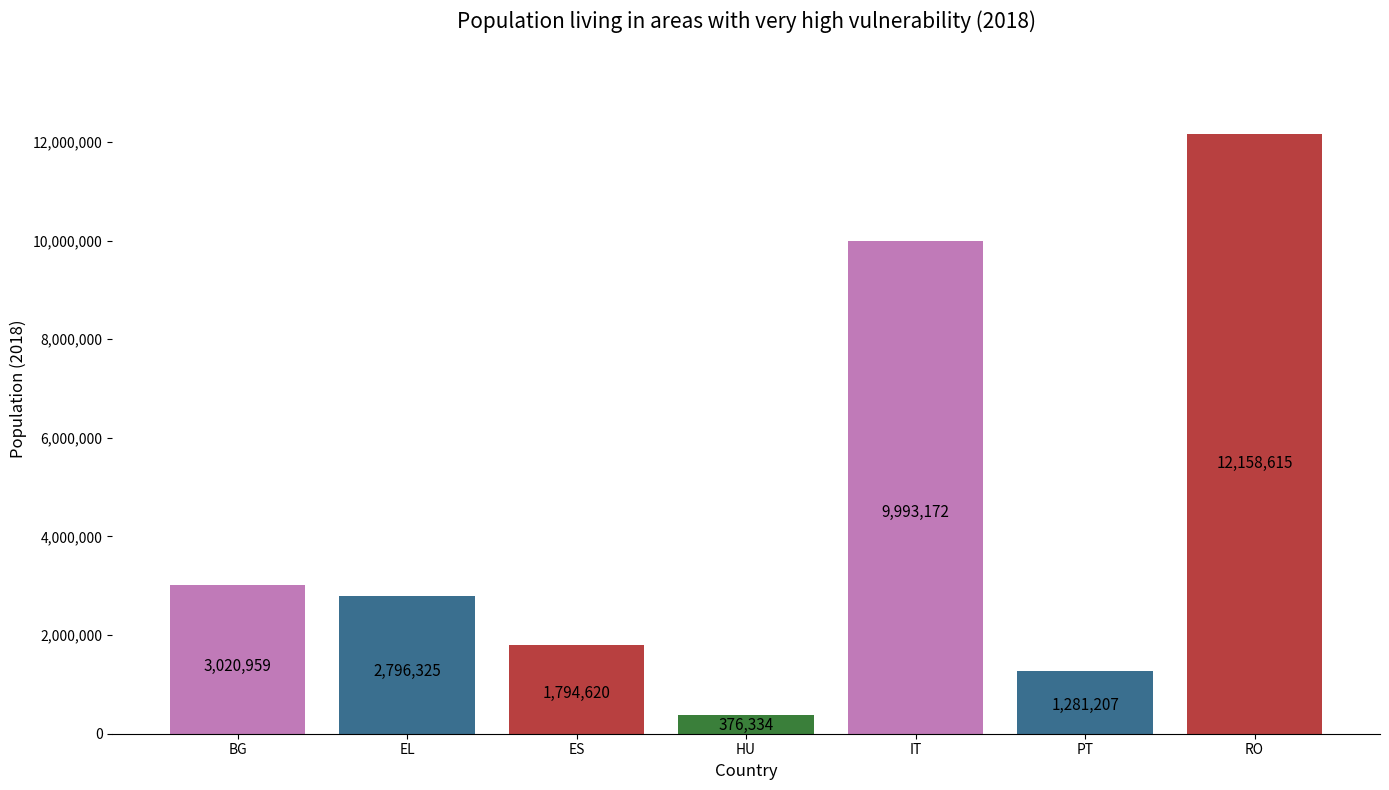

What is the smallest value displayed?

376334